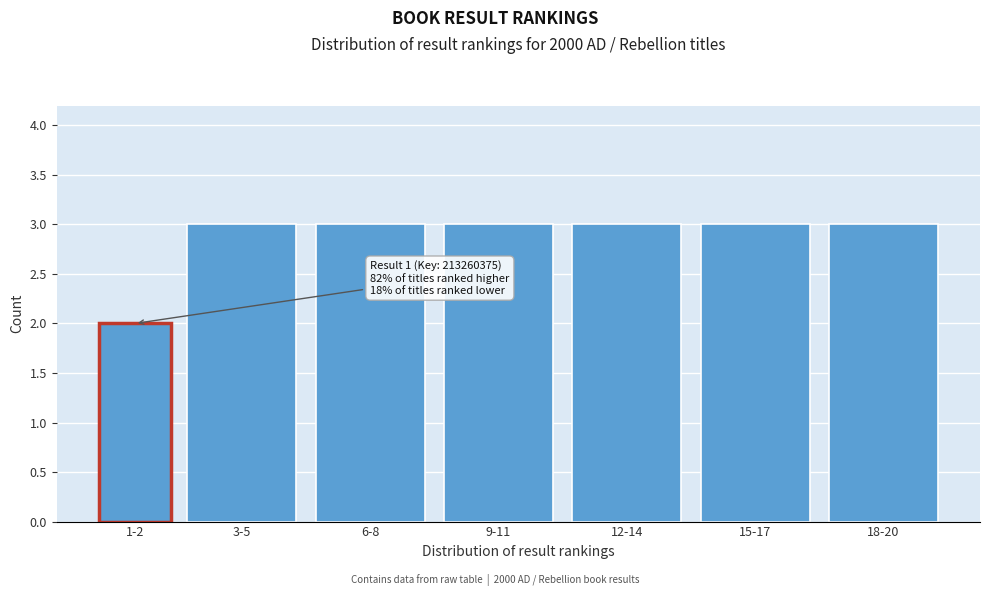

Reading left to right, transcribe all the data shown in this chart.

2	3	3	3	3	3	3